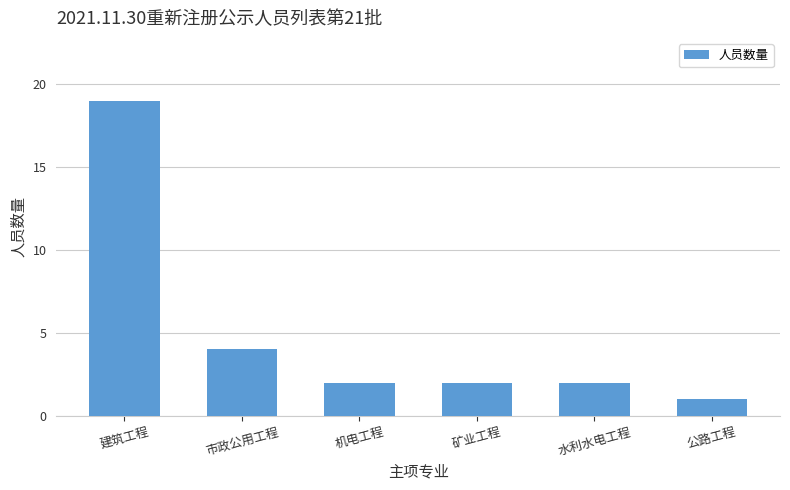

What is the label of the 5th bar from the right?

市政公用工程